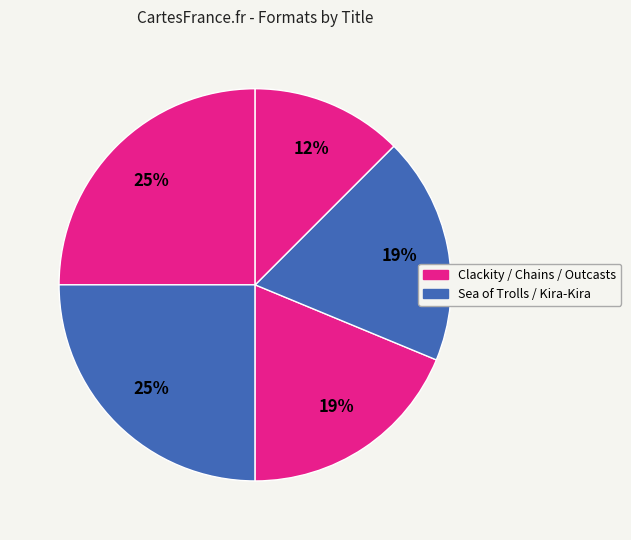

How many slices are in this pie chart?

5